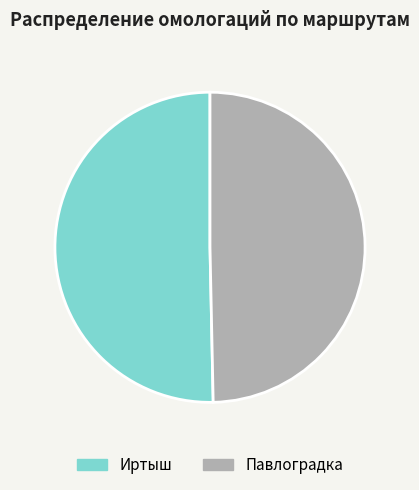

How many slices are in this pie chart?

2